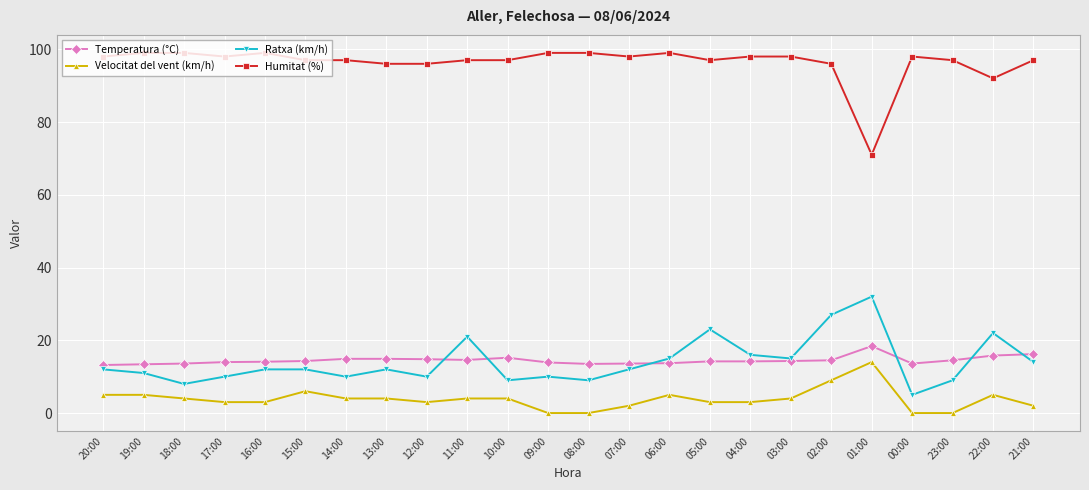

What position from the left is 14:00?

7